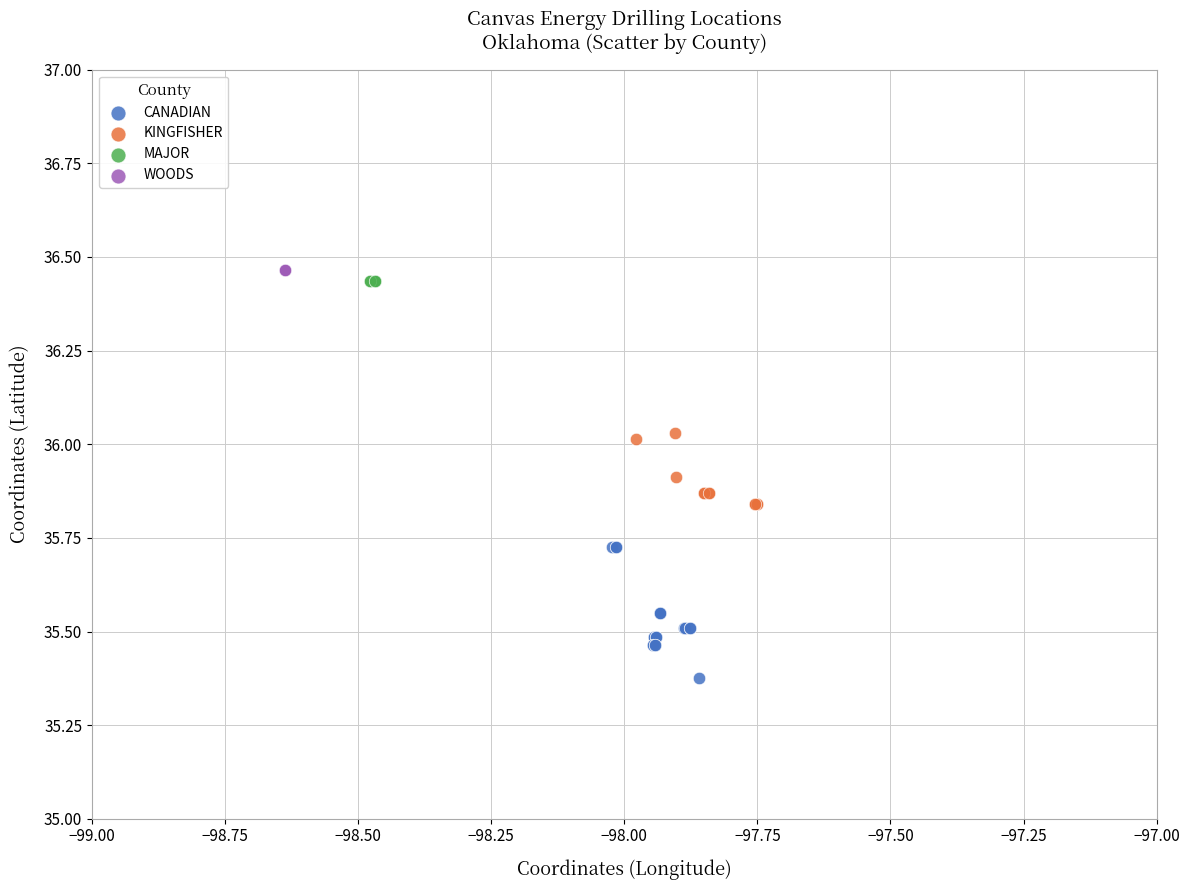

What are all the series names shown in the legend?

CANADIAN, KINGFISHER, MAJOR, WOODS